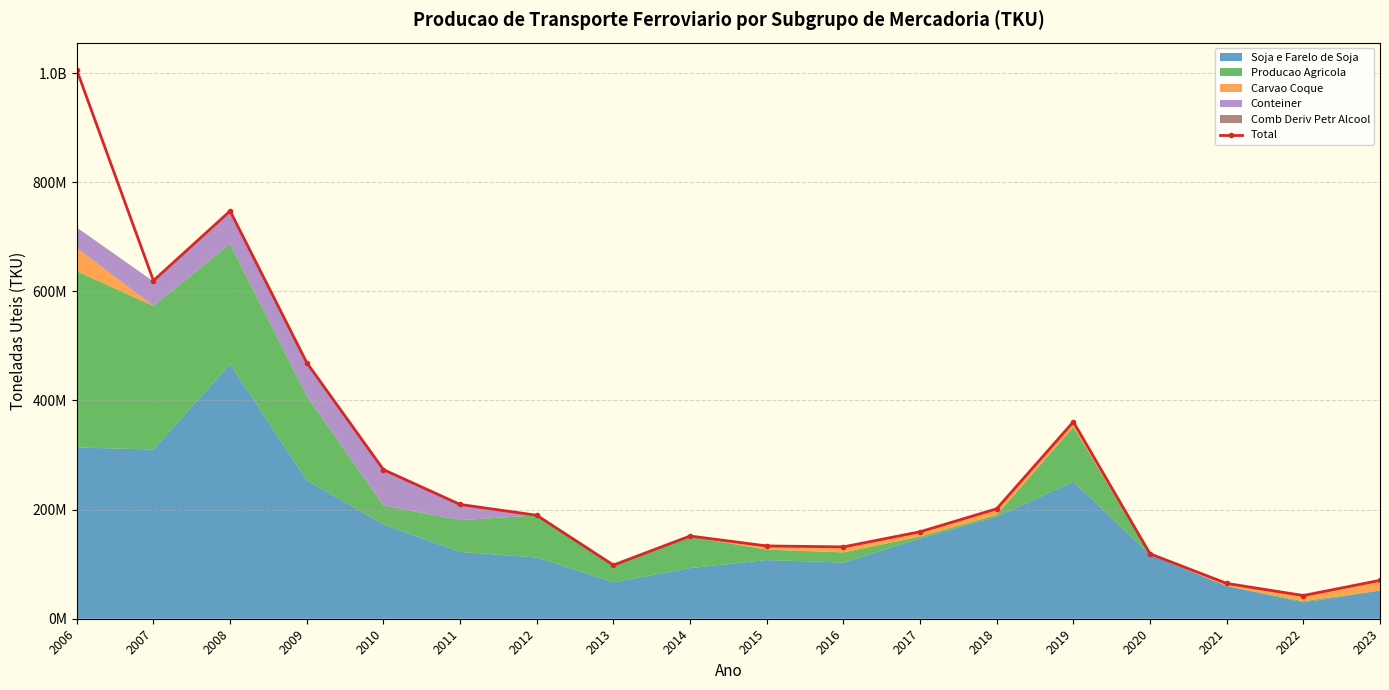

At which category does the chart reach its minimum across all series?

2022